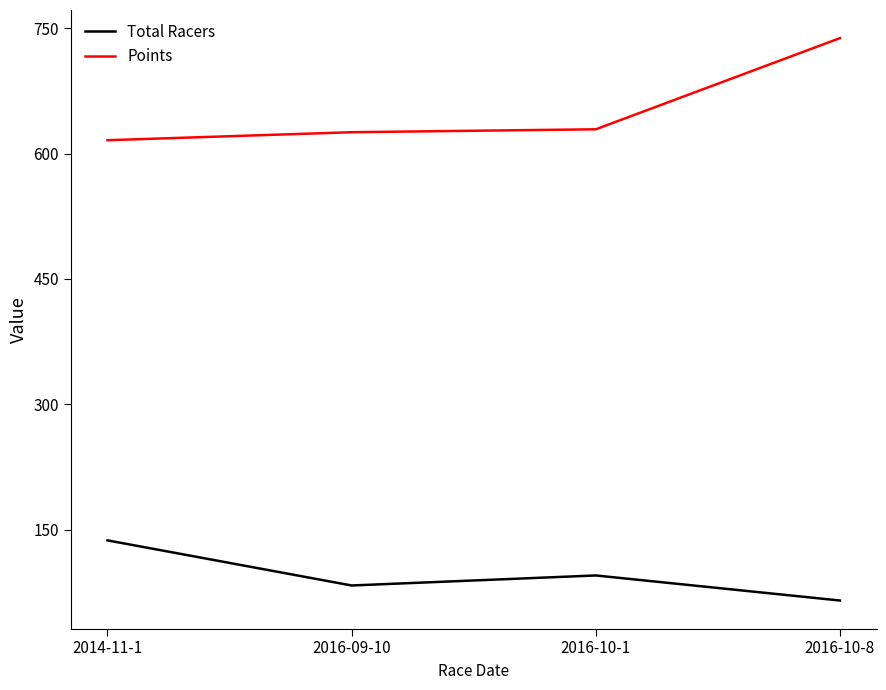

Read the Points value at 2016-10-1.

629.1